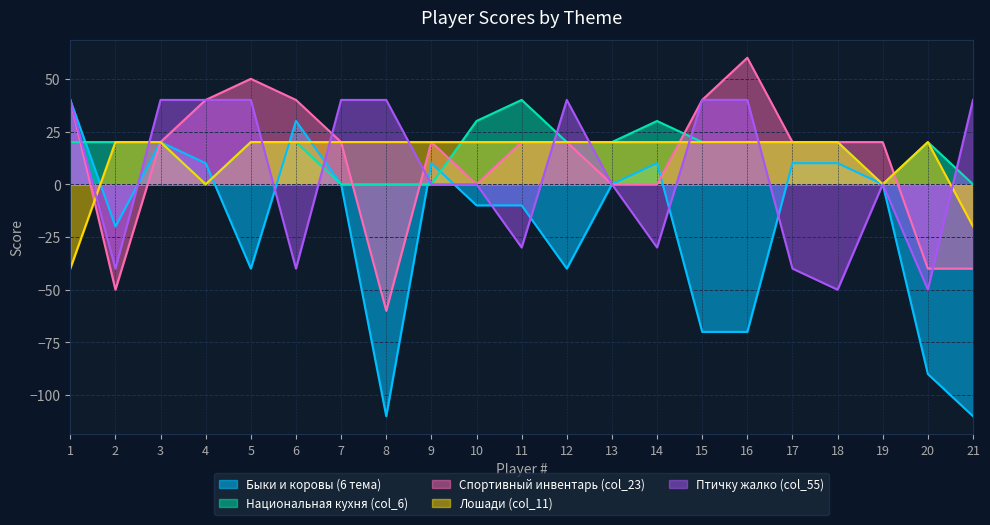

Where does the Национальная кухня (col_6) series first go above 20?

10